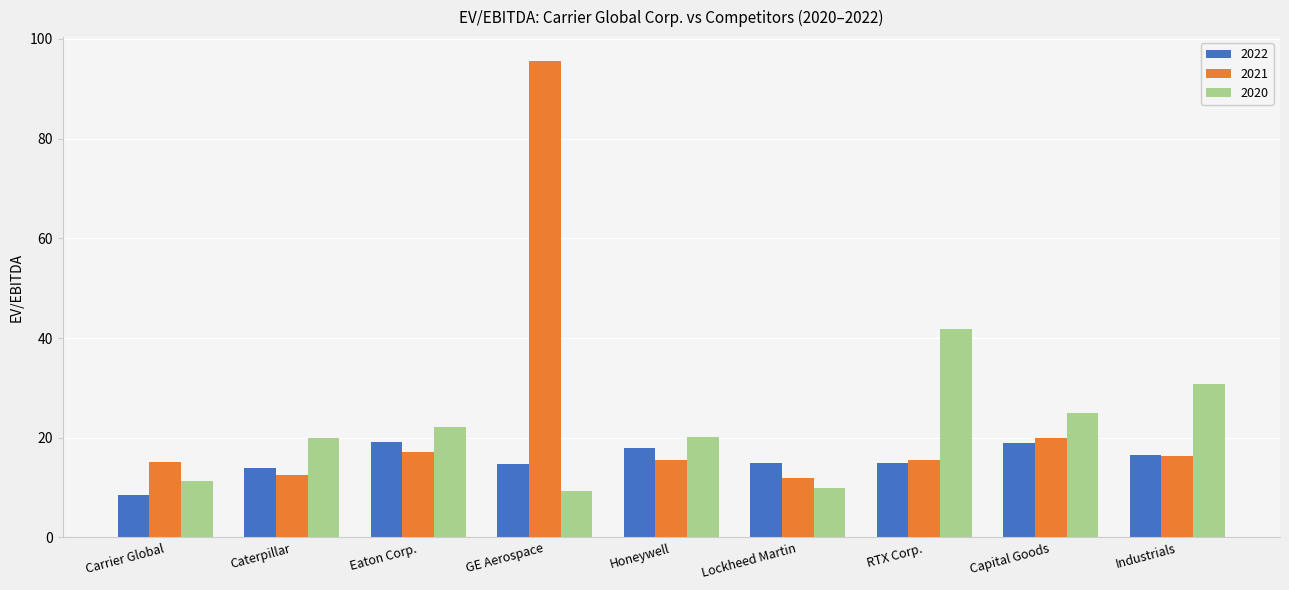

List the series in order of their peak value, highest first.

2021, 2020, 2022